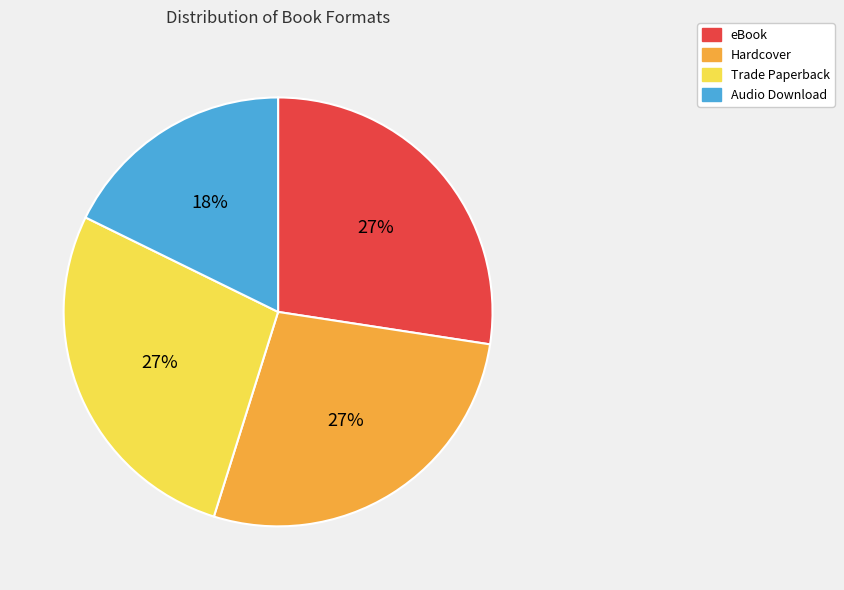

Is the sum of Hardcover and Trade Paperback greater than half?

Yes